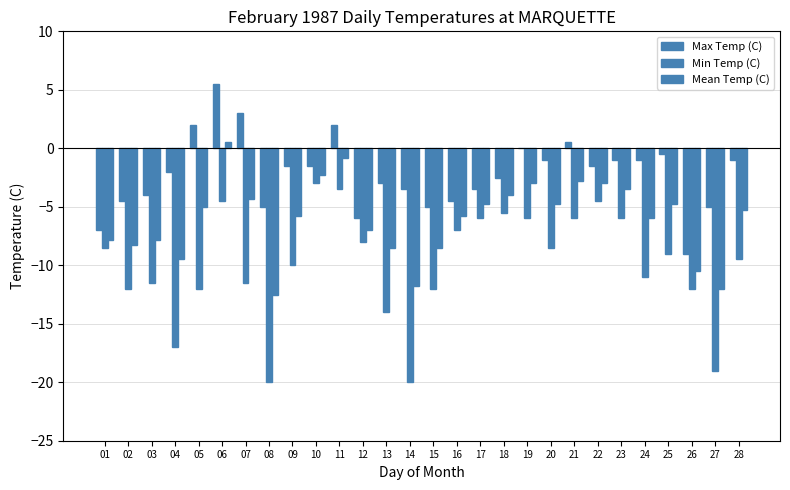

The value of Min Temp (C) at 23 is -9.2. True or false?

False